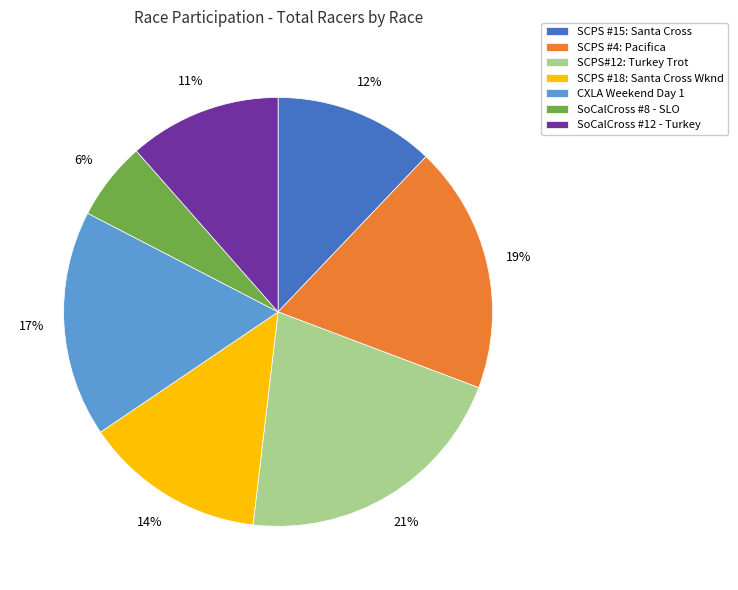

Is it true that SoCalCross #8 - SLO is 1% of the pie?

False